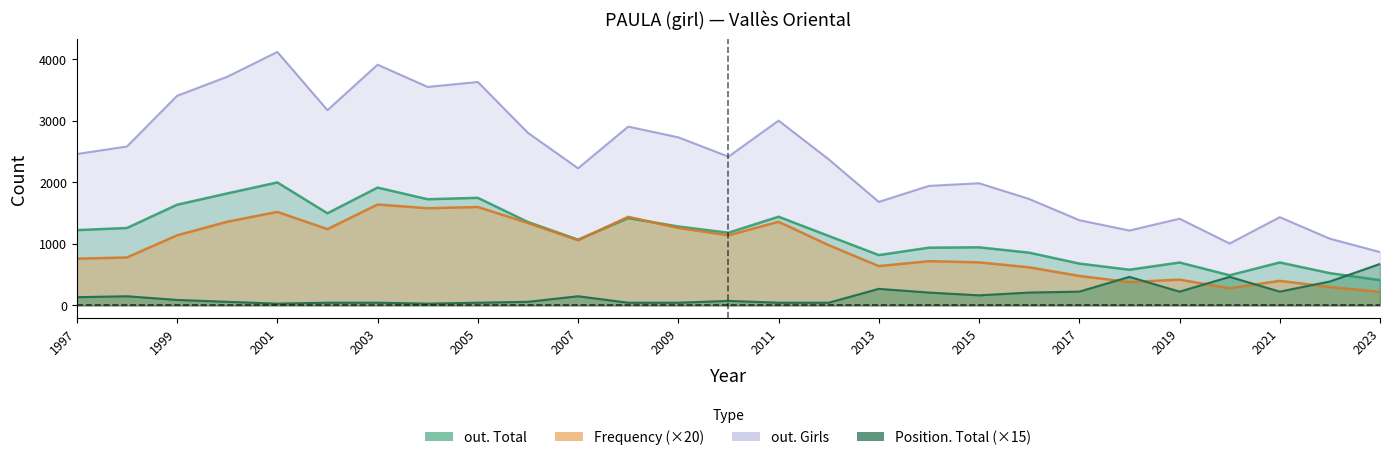

Rank the series at 1997 from lowest to highest value.

Position. Total, Frequency, out. Total, out. Girls